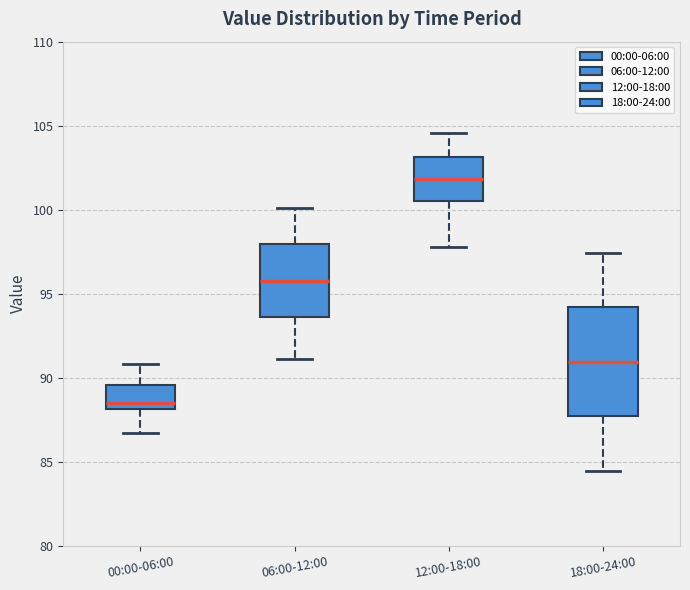

Which box is the tallest, from its lower edge to its upper edge?

18:00-24:00